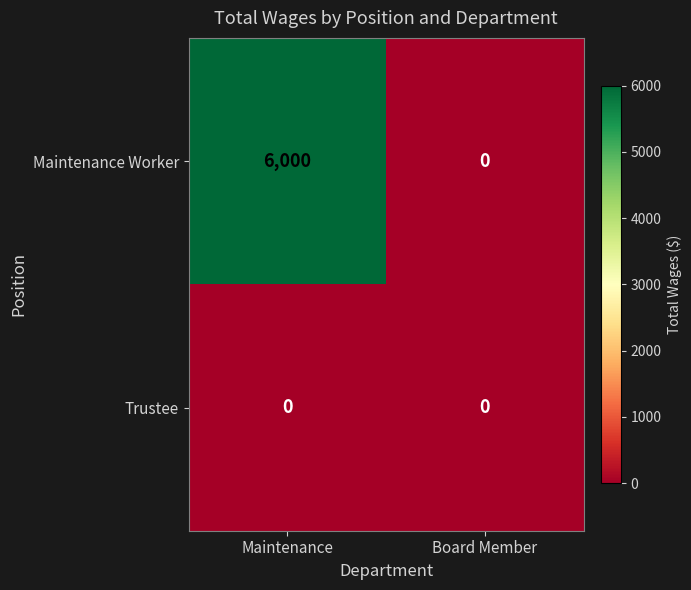

The Trustee series shows 0 at Board Member. True or false?

True